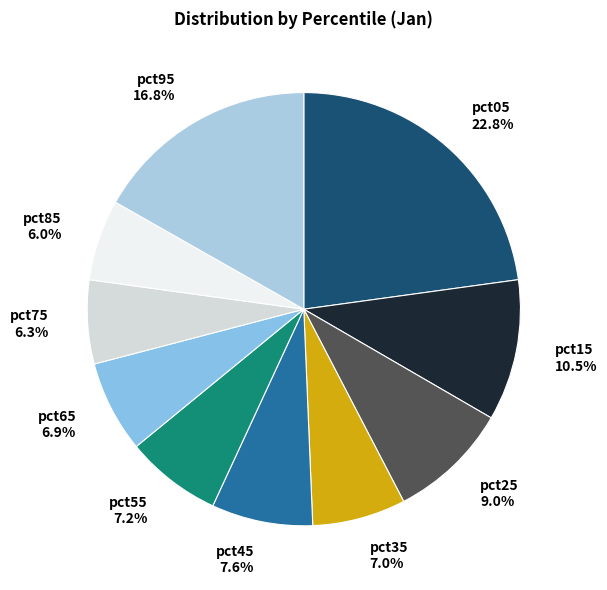

How many segments does this pie chart have?

10